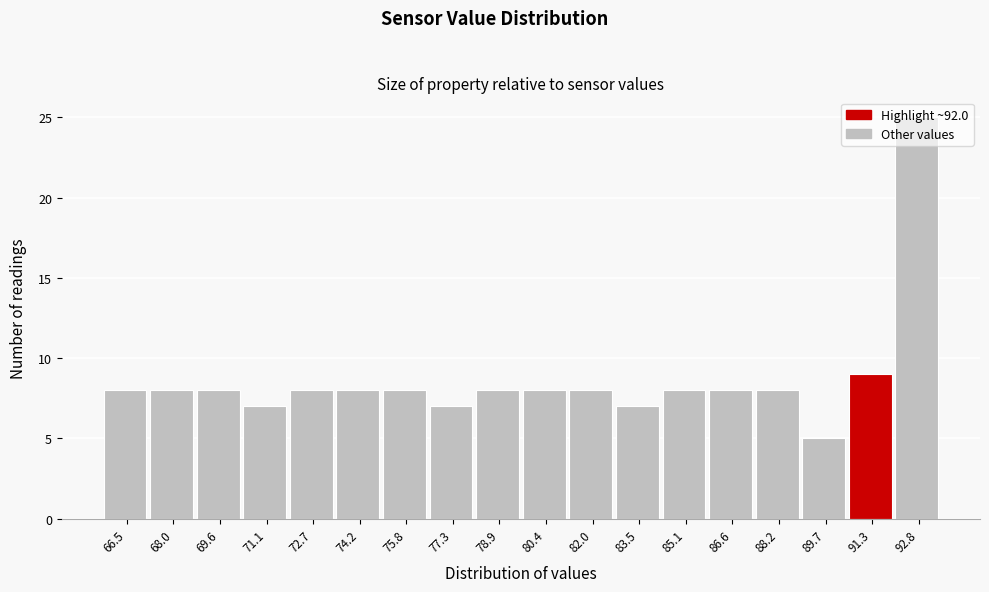

The chart shows a value of 5 at 88.2. True or false?

False